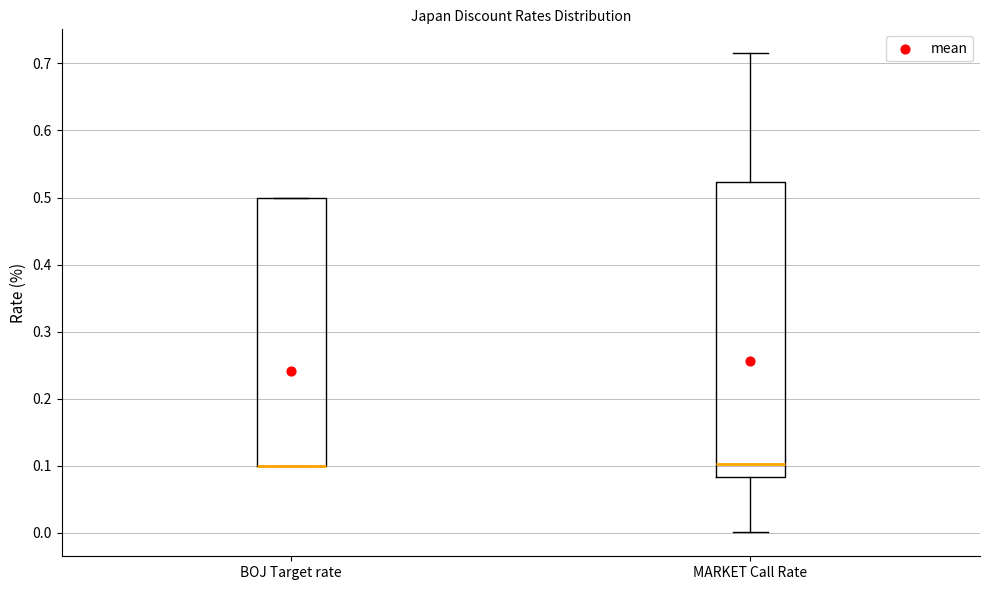

Where is the upper edge of the box for MARKET Call Rate on the y-axis? The values are not printed on the chart, so give them approximately, as read against the axis.

0.52